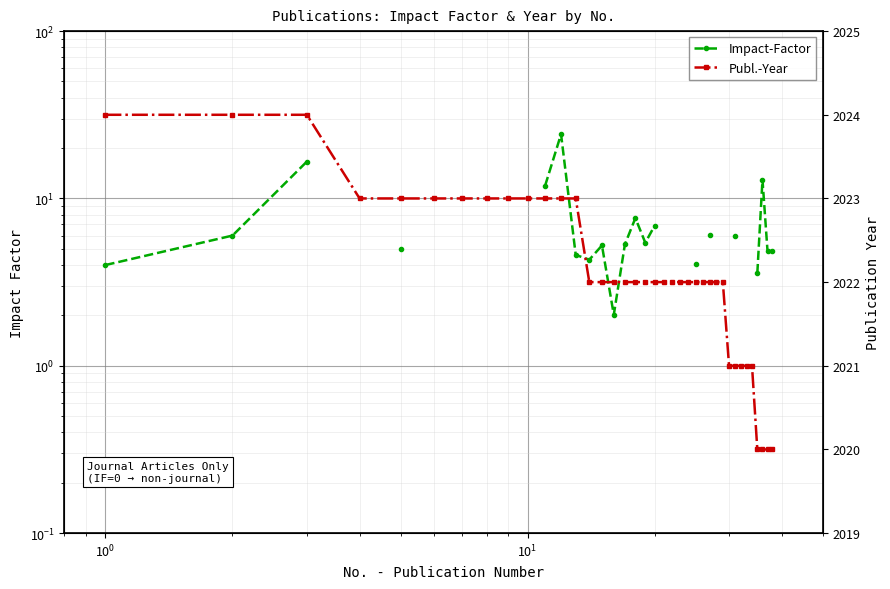

What is the sum of all Publ.-Year values?

76839.0